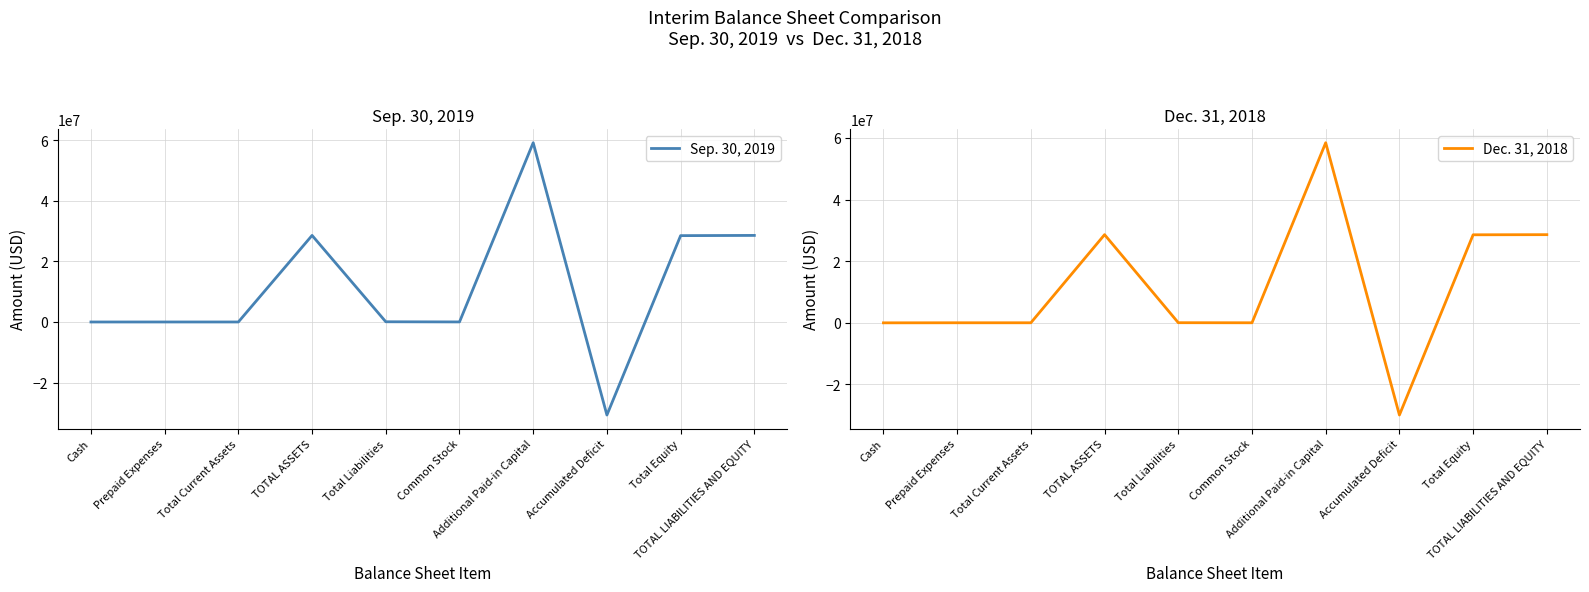

How many lines are shown in the chart?

2